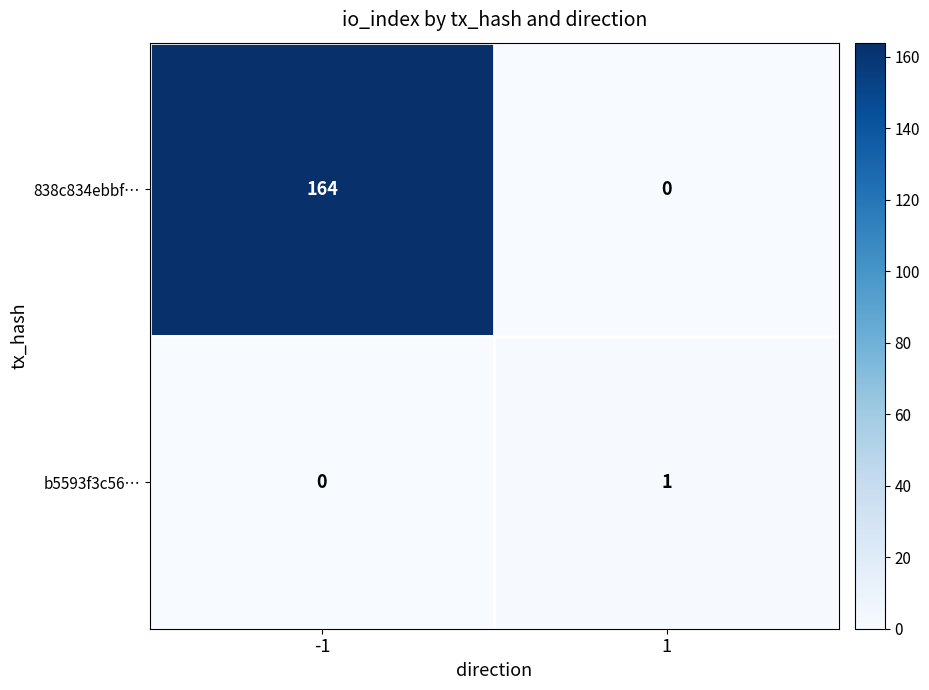

Reading left to right, what are all the values shown in this chart?

838c834ebbf…: -1=164	1=0
b5593f3c56…: -1=0	1=1